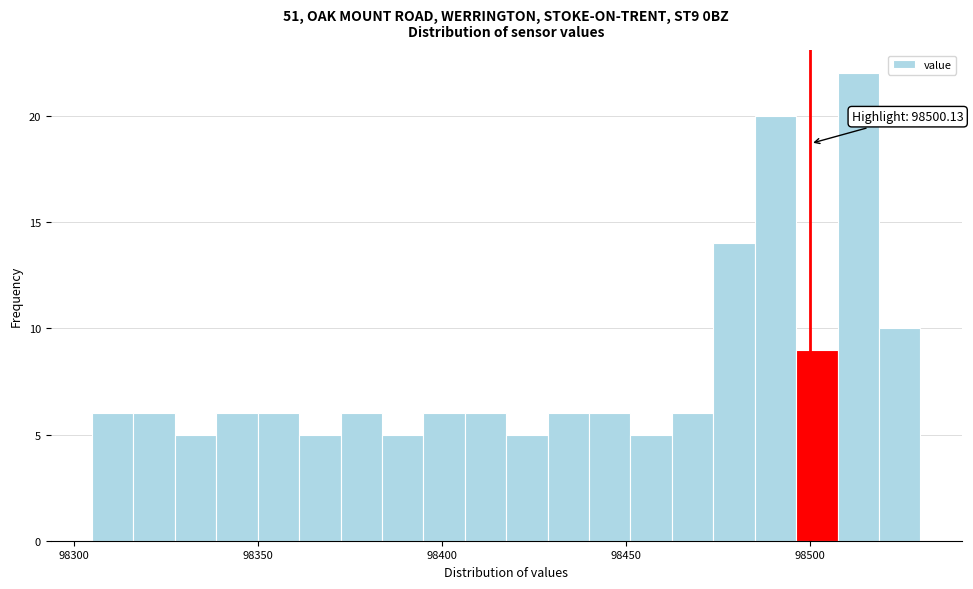

Around what value on the x-axis is the tallest bar? Give the approximate position of its centre, as read against the axis.

98515